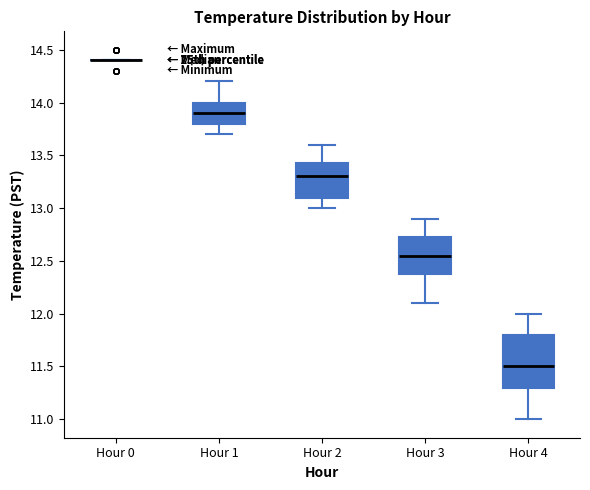

Reading left to right, read every box against the y-axis: the position of its median line, the range the box covers, and the ends of its whiskers. The values are not printed on the chart, so give them approximately, as read against the axis.

Hour 0: box collapsed to a line at 14.40, whiskers 14.40 to 14.40
Hour 1: median 13.90, box 13.80 to 14.00, whiskers 13.70 to 14.20
Hour 2: median 13.30, box 13.10 to 13.45, whiskers 13.00 to 13.60
Hour 3: median 12.55, box 12.40 to 12.75, whiskers 12.10 to 12.90
Hour 4: median 11.50, box 11.30 to 11.80, whiskers 11.00 to 12.00